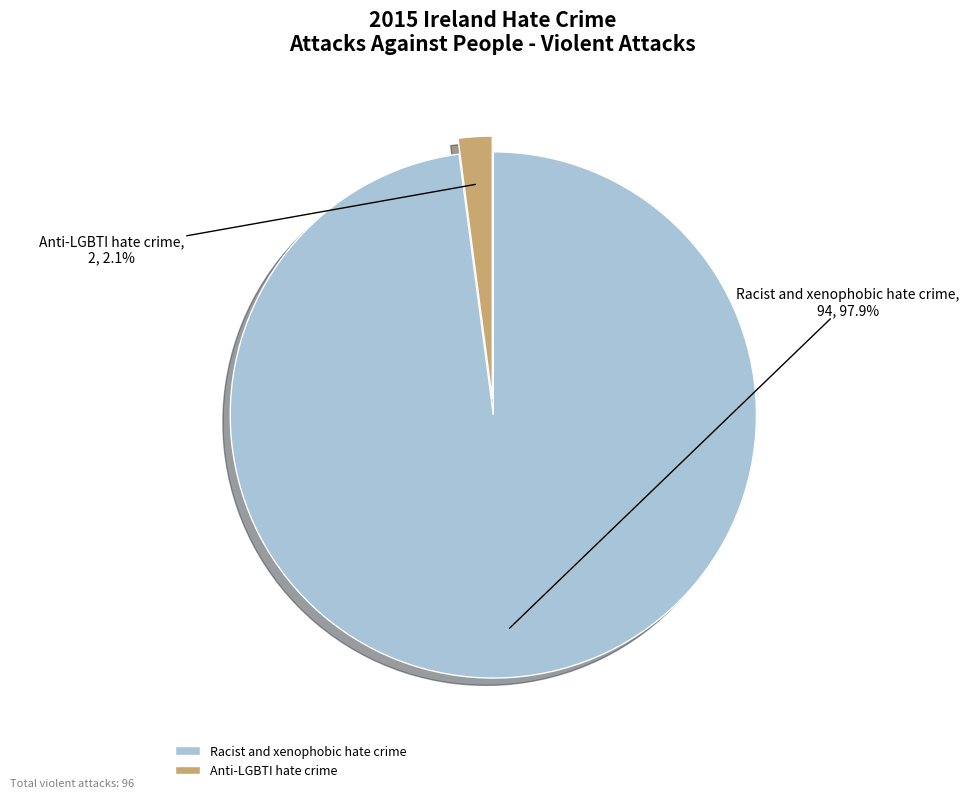

Between Anti-LGBTI hate crime and Racist and xenophobic hate crime, which is larger?

Racist and xenophobic hate crime